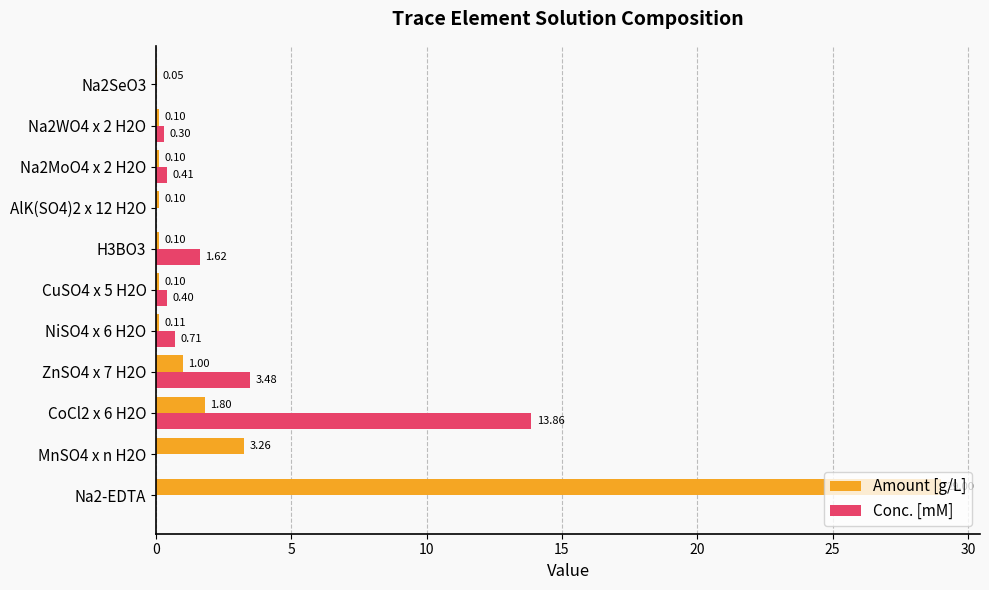

Between Na2-EDTA and CuSO4 x 5 H2O, which series saw the biggest shift?

Amount [g/L]